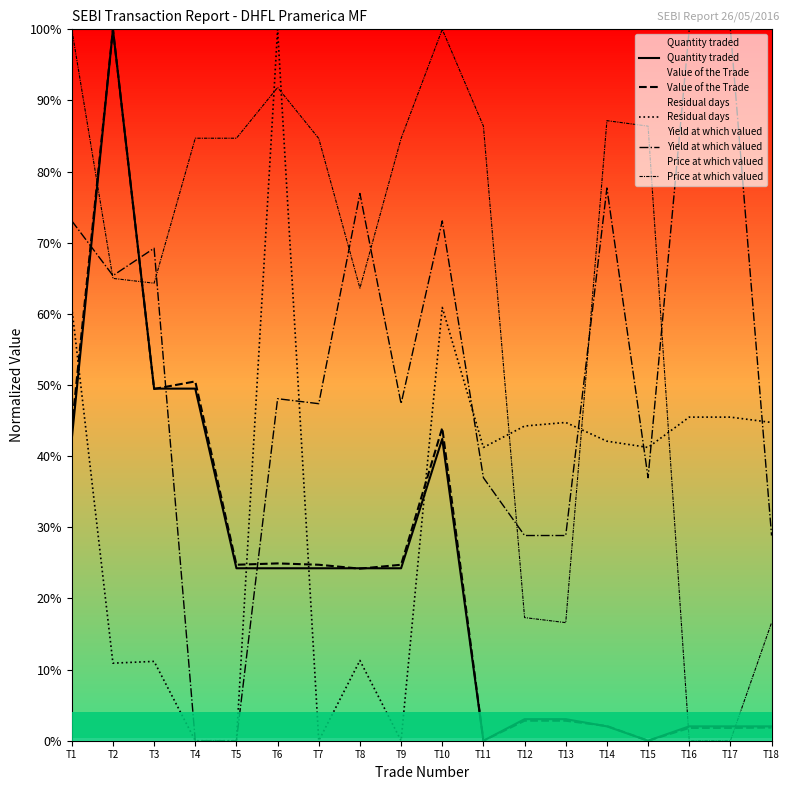

What is the total value across all series at T11?

164.6